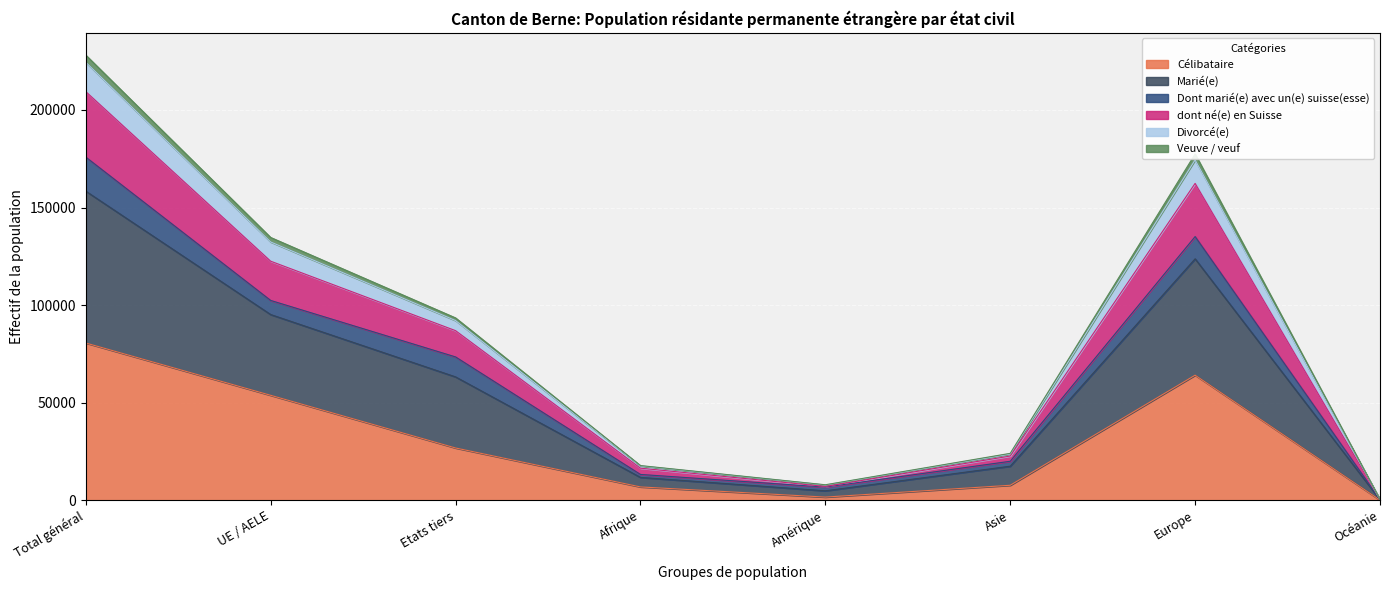

How many interior local peaks does the dont né(e) en Suisse series have?

1